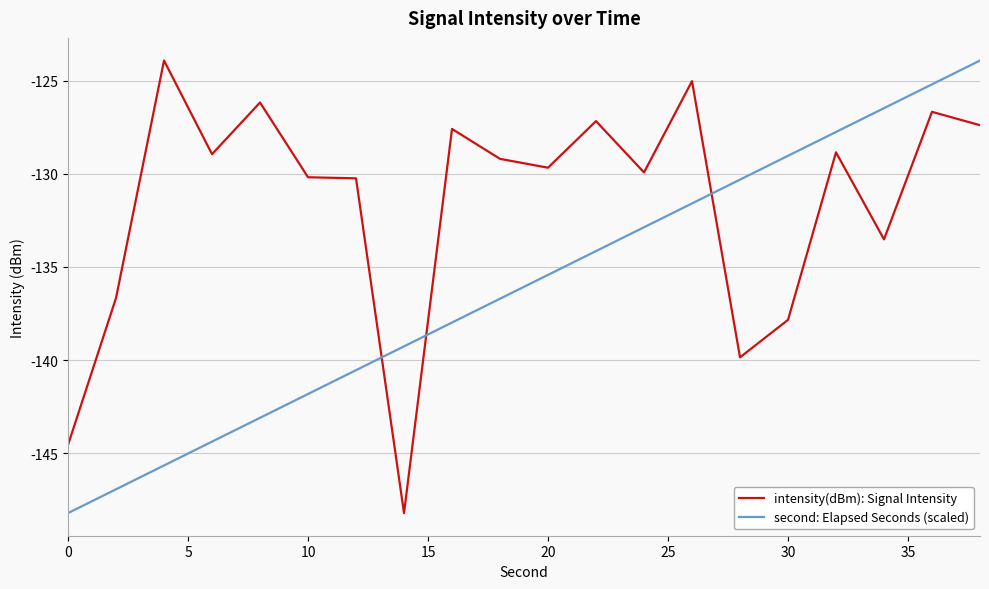

Which series ends up on top after the final intersection of second: Elapsed Seconds (scaled) and intensity(dBm): Signal Intensity?

second: Elapsed Seconds (scaled)